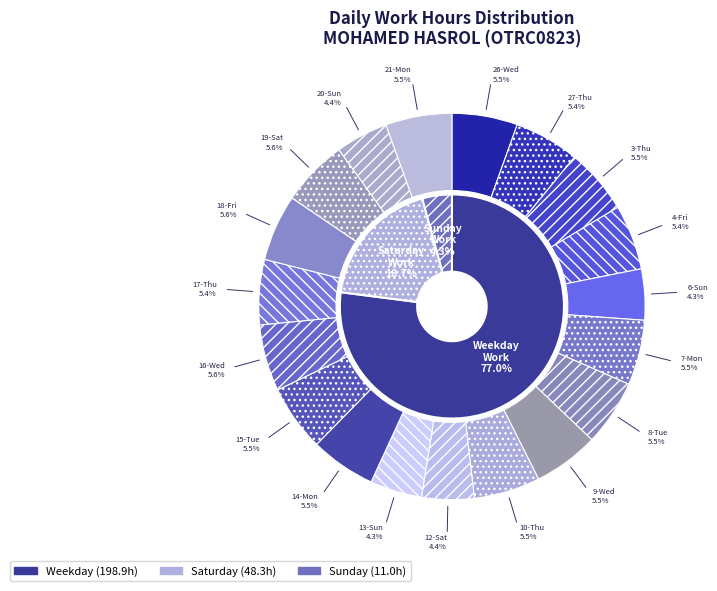

Which has a higher value, 16-Wed or 19-Sat?

16-Wed